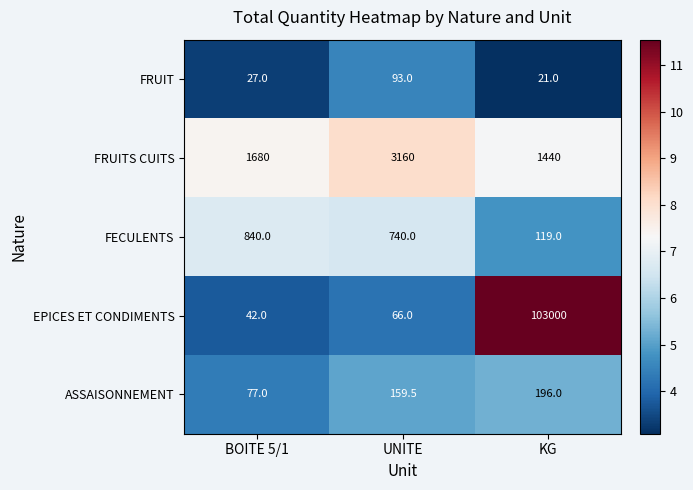

At which label does FECULENTS first exceed 740?

BOITE 5/1